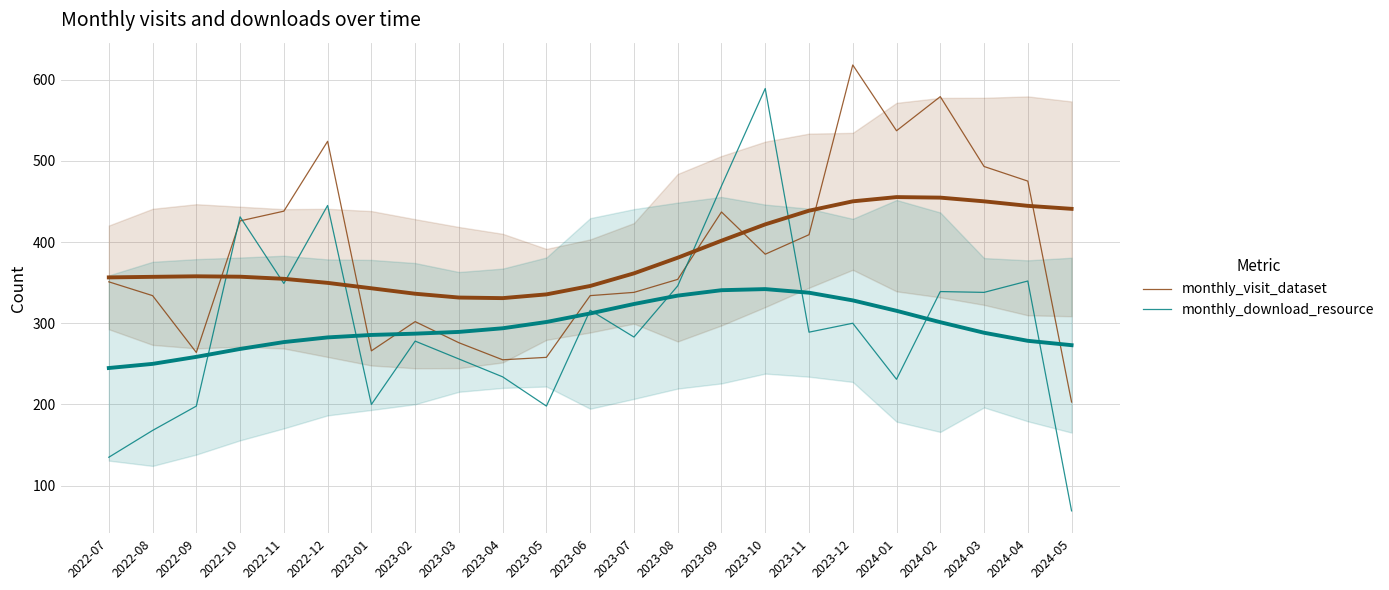

Where does the monthly_visit_dataset series first go above 354?

2022-10